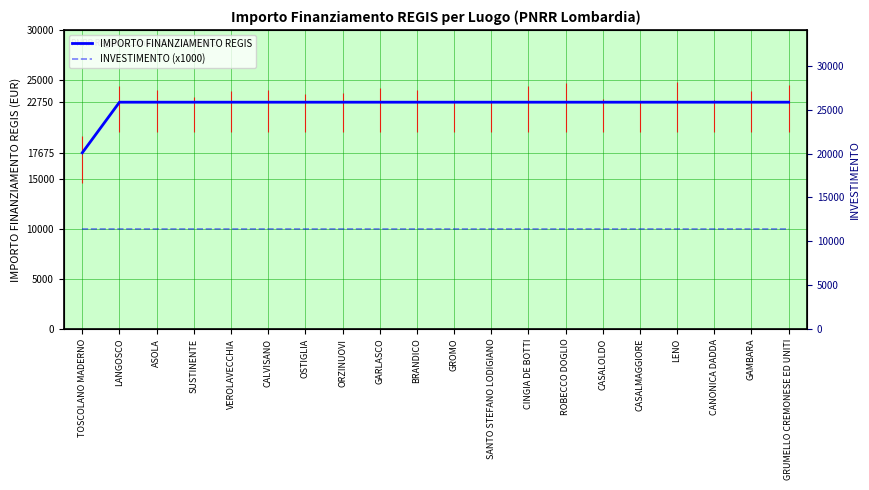

At which category is the sum across all series the highest?

LANGOSCO